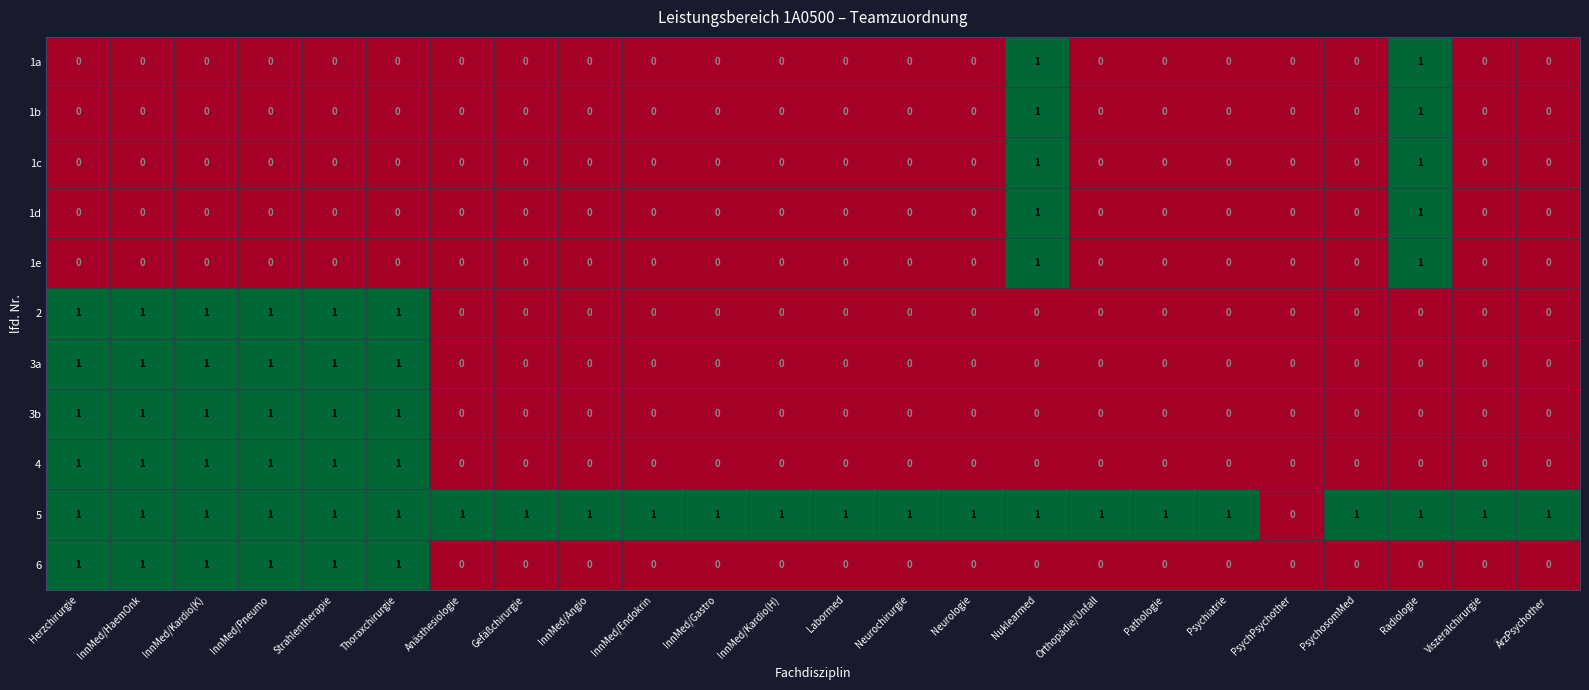

What is the total value across all series at Neurologie?

1